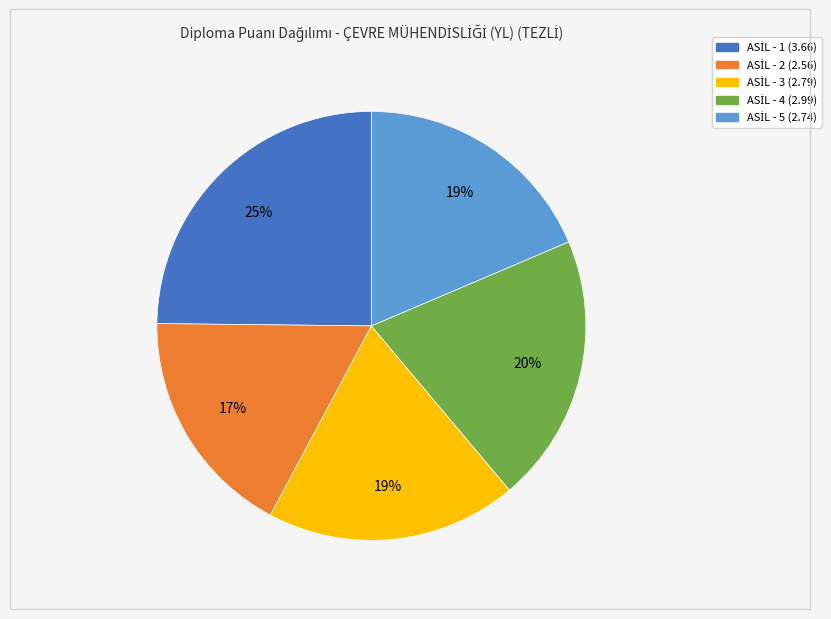

Is there any slice that represents more than half of the pie?

No